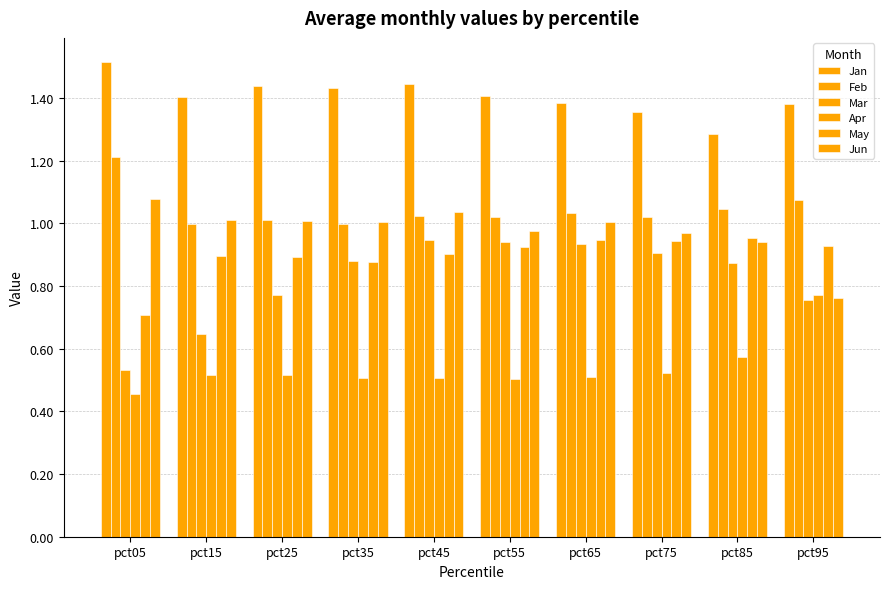

At which category is the sum across all series the highest?

pct45